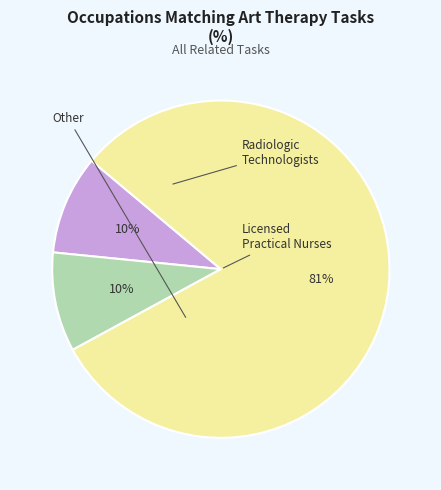

Is there any slice that represents more than half of the pie?

Yes